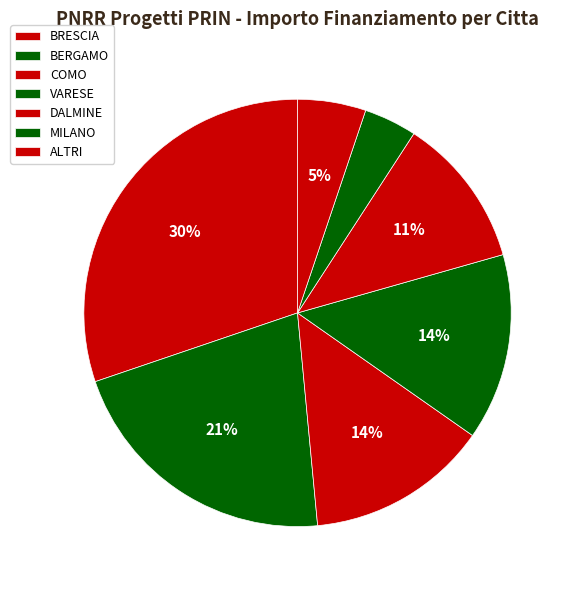

Count the number of slices in the pie.

7